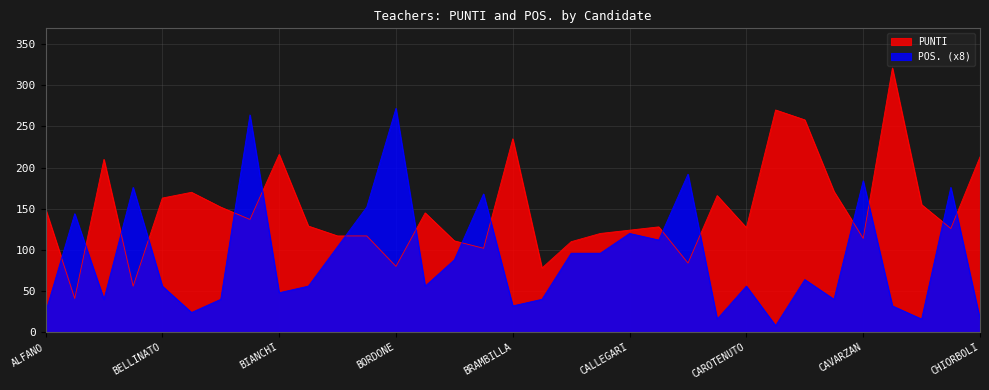

At which category does PUNTI reach its first local valley?

ASSANTE